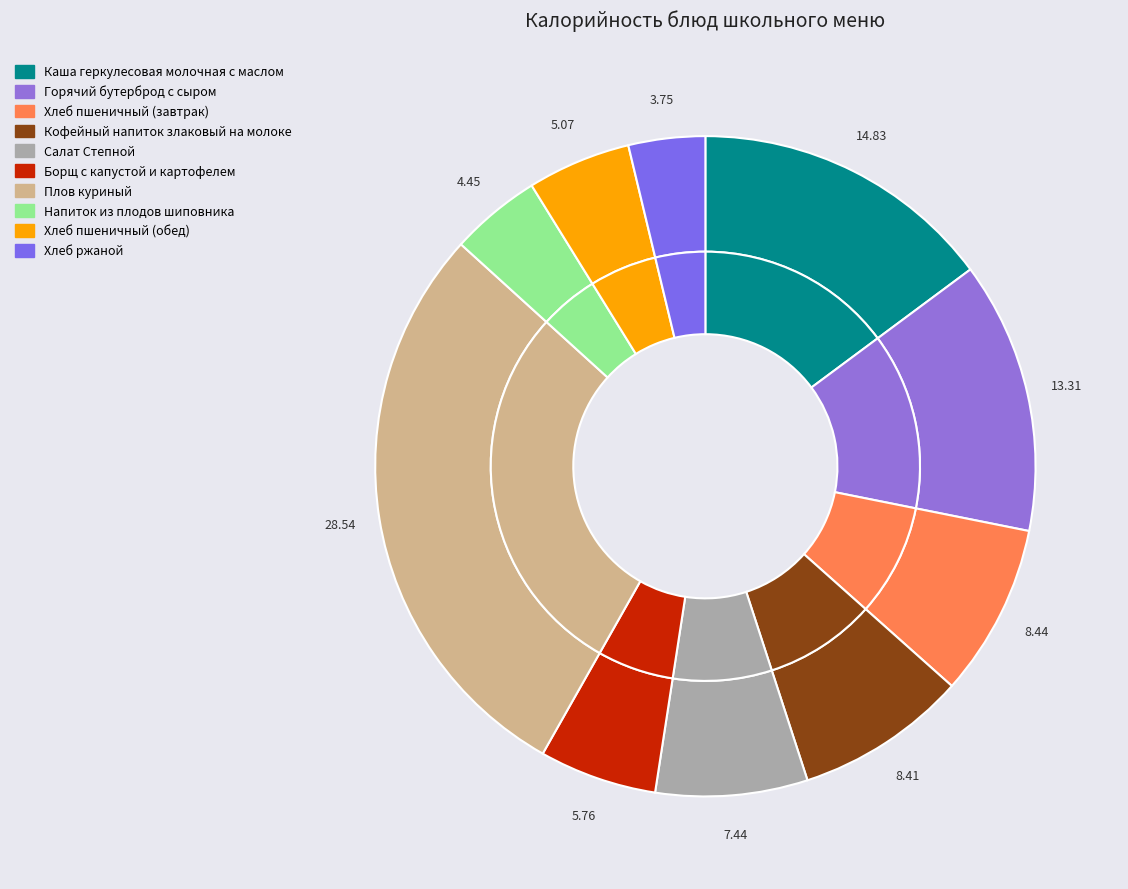

To the nearest percent, what is the difference between the Кофейный напиток злаковый на молоке and Борщ с капустой и картофелем slice percentages?

3%